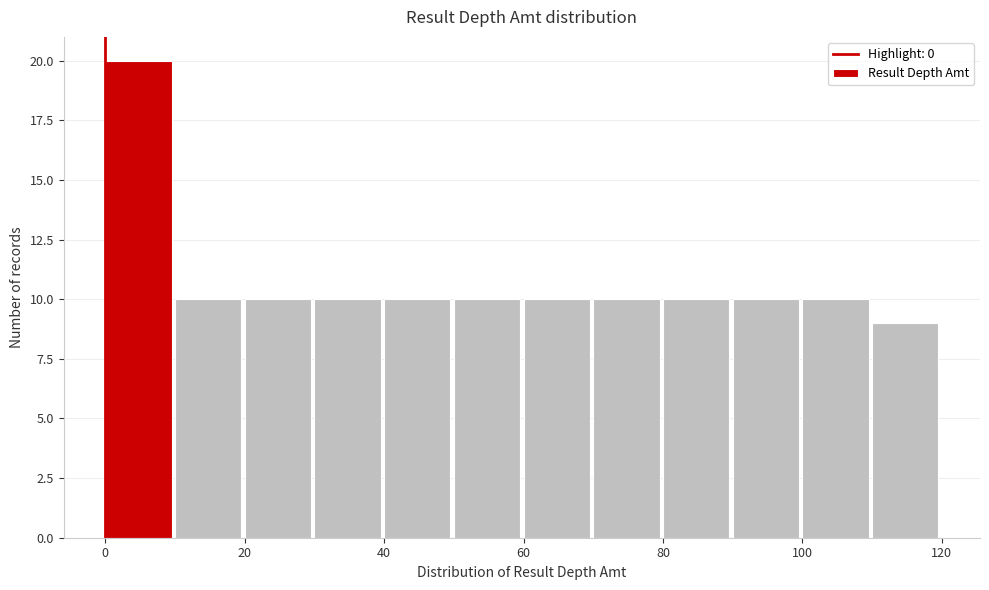

Which range on the x-axis has the tallest bar?

0 to 10